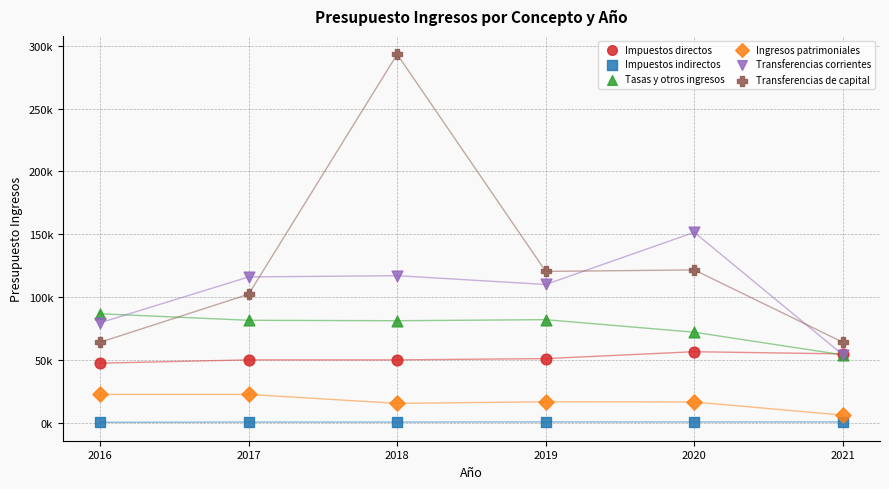

Which series reaches the maximum Y coordinate?

Transferencias de capital